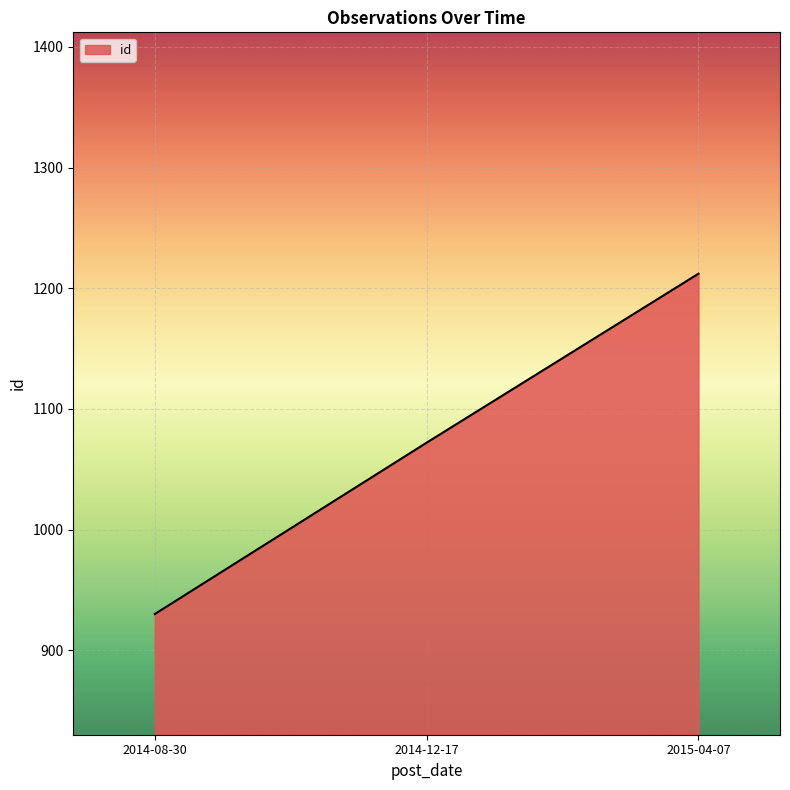

Count the number of data series in this chart.

1